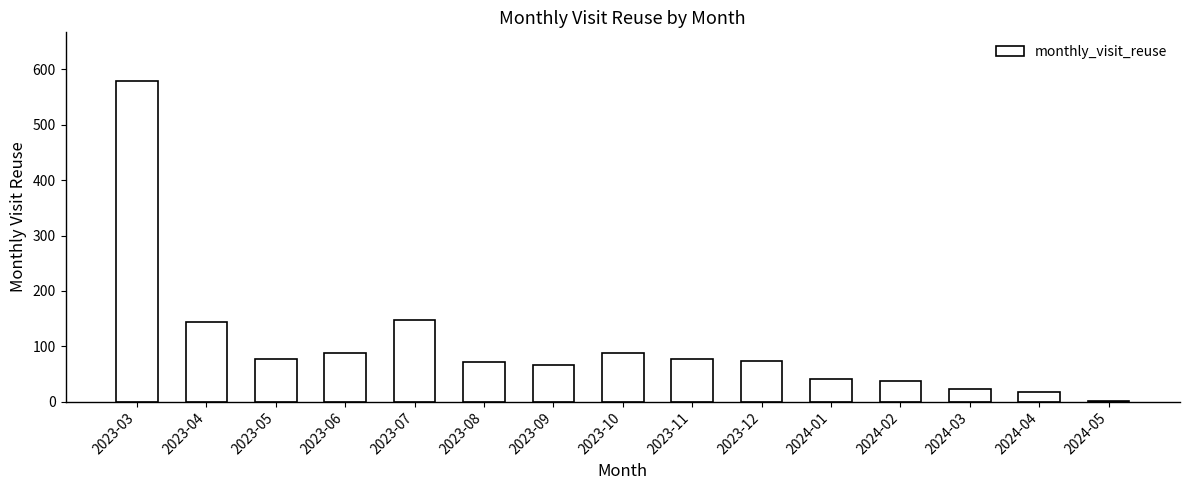

At which category does the chart reach its peak across all series?

2023-03